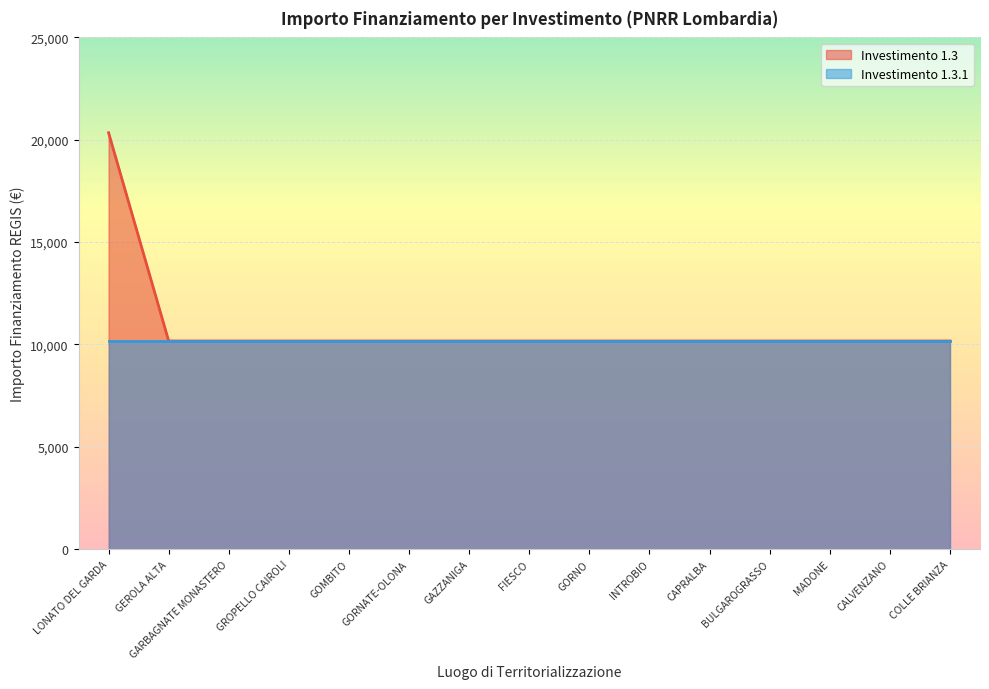

What position from the right is GORNO?

7